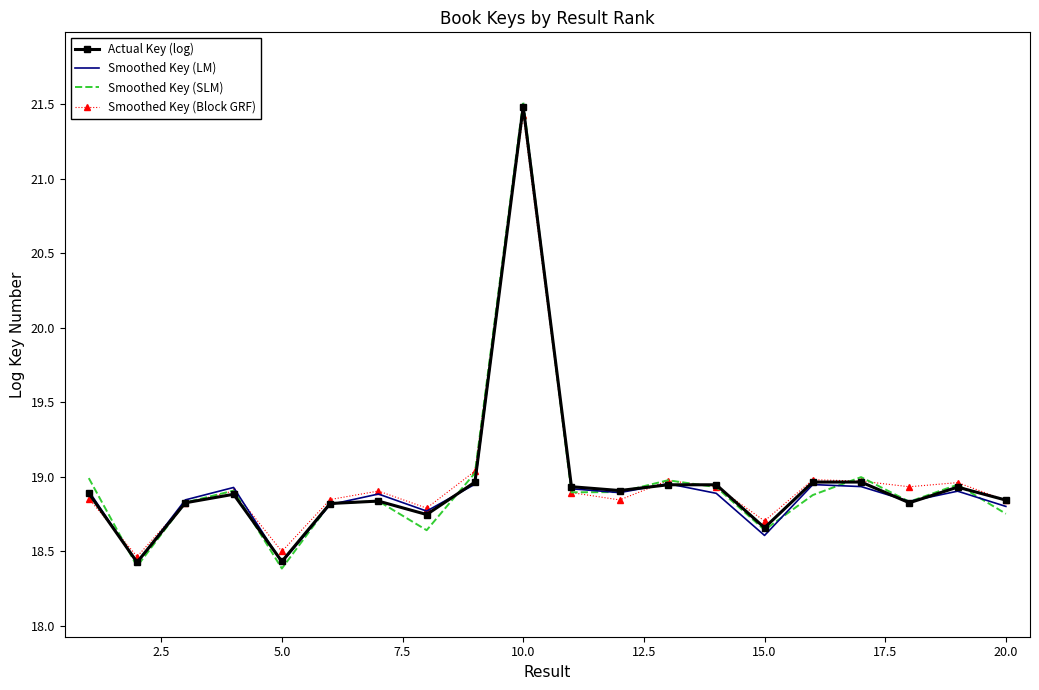

Which series has the largest range (max minus min)?

Smoothed Key (SLM)